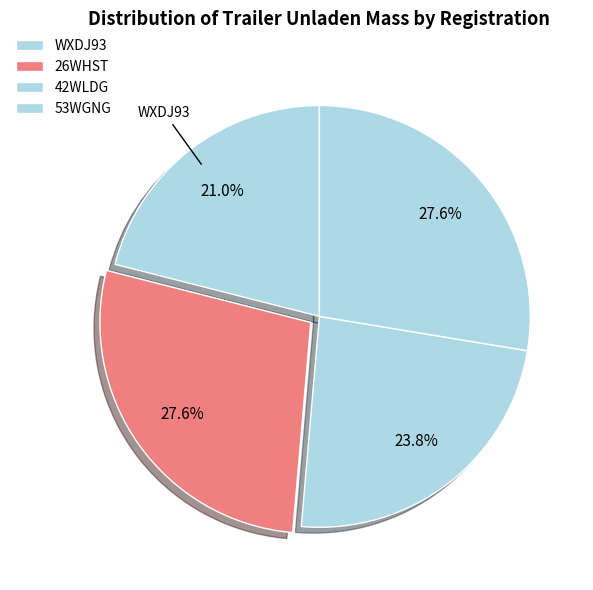

How many segments does this pie chart have?

4